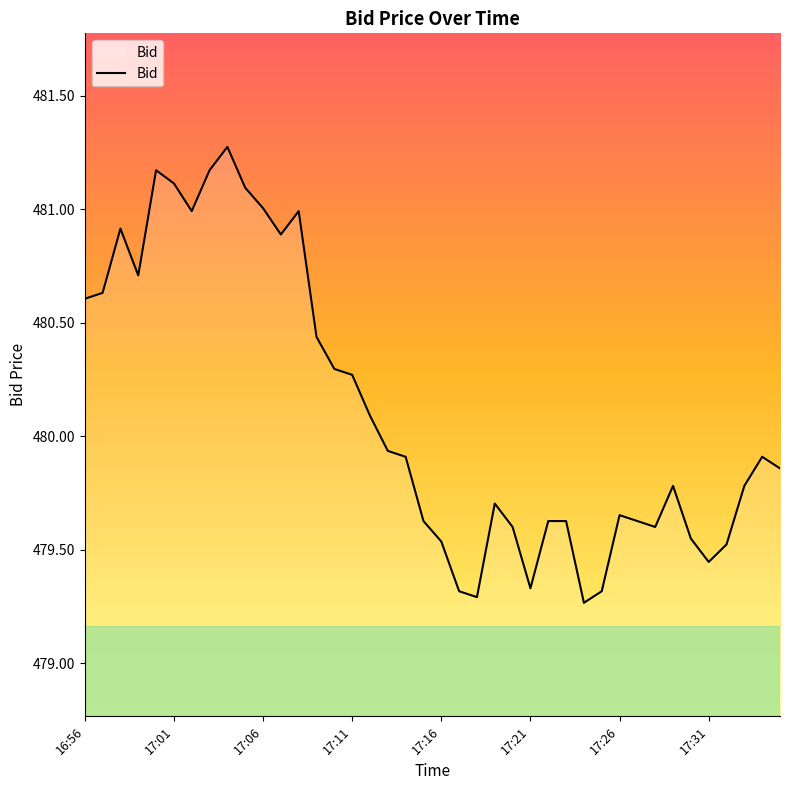

What is the maximum value shown in the chart?

481.3